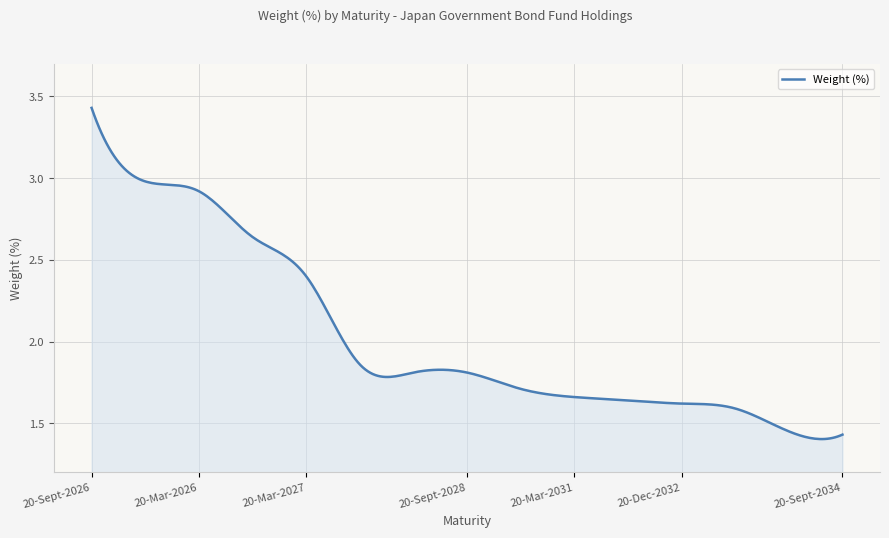

Does the chart have visible grid lines?

Yes